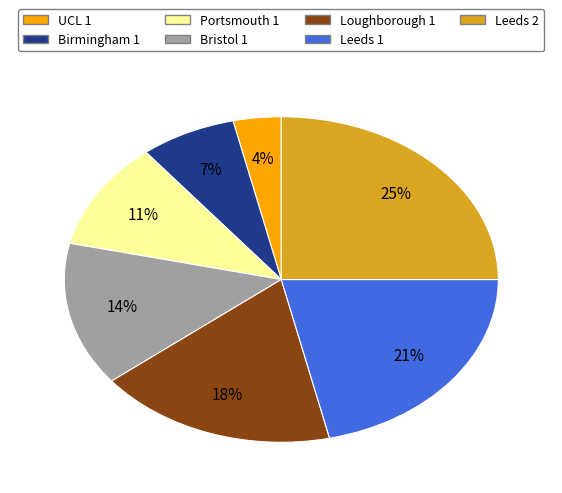

Is the sum of Leeds 1 and Portsmouth 1 greater than half?

No